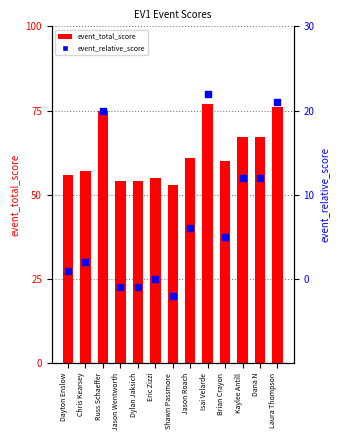

At which category is the sum across all series the highest?

Isai Velarde